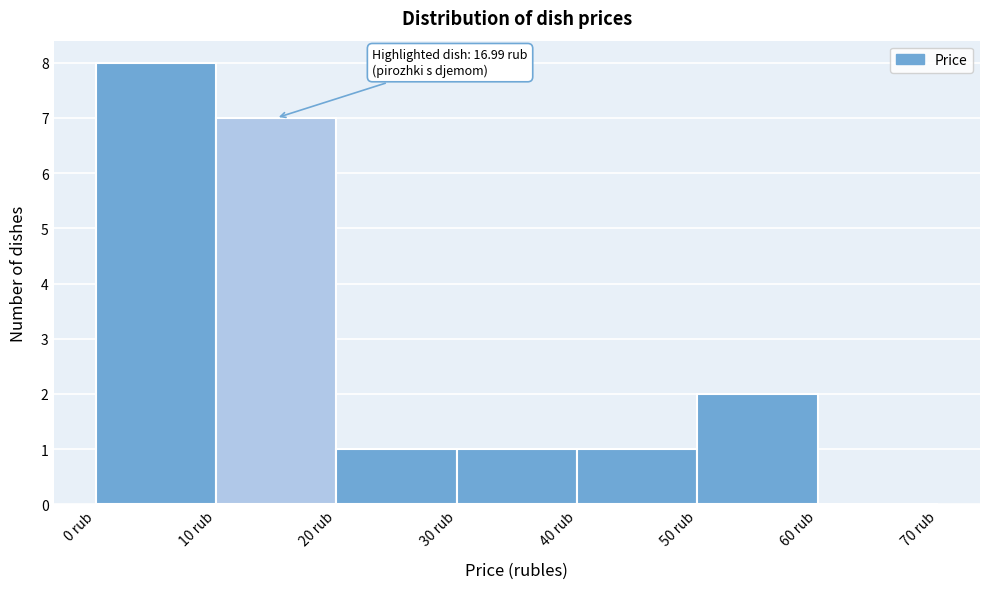

Which range on the x-axis has the tallest bar?

0 to 10